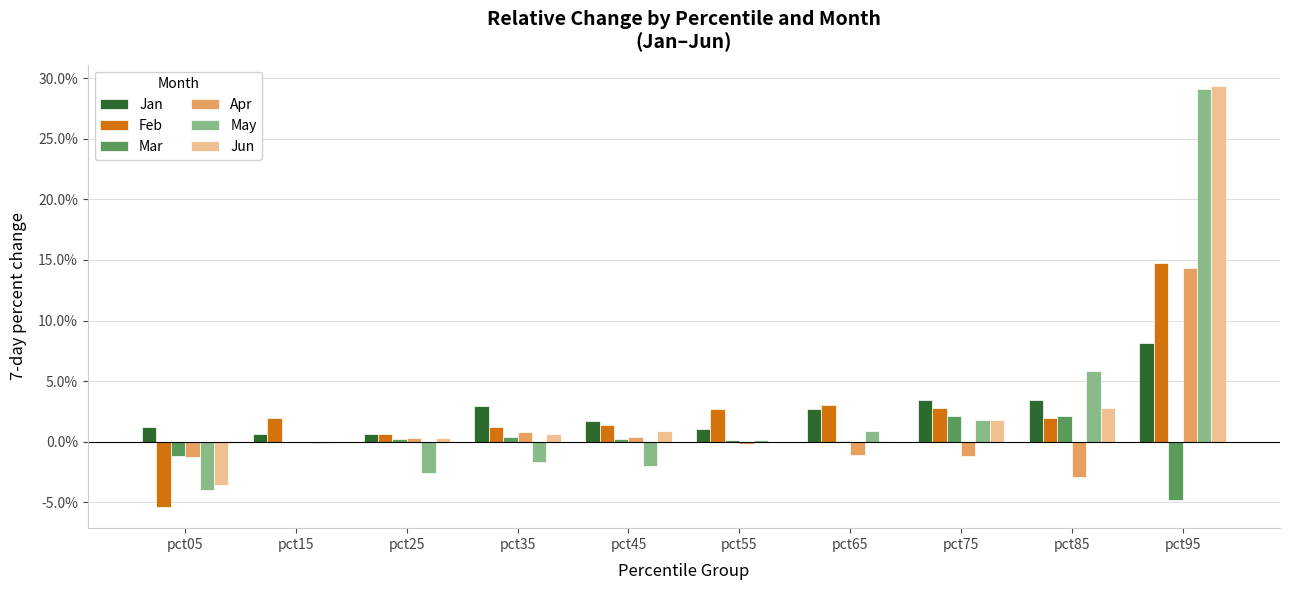

What are all the series names shown in the legend?

Jan, Feb, Mar, Apr, May, Jun